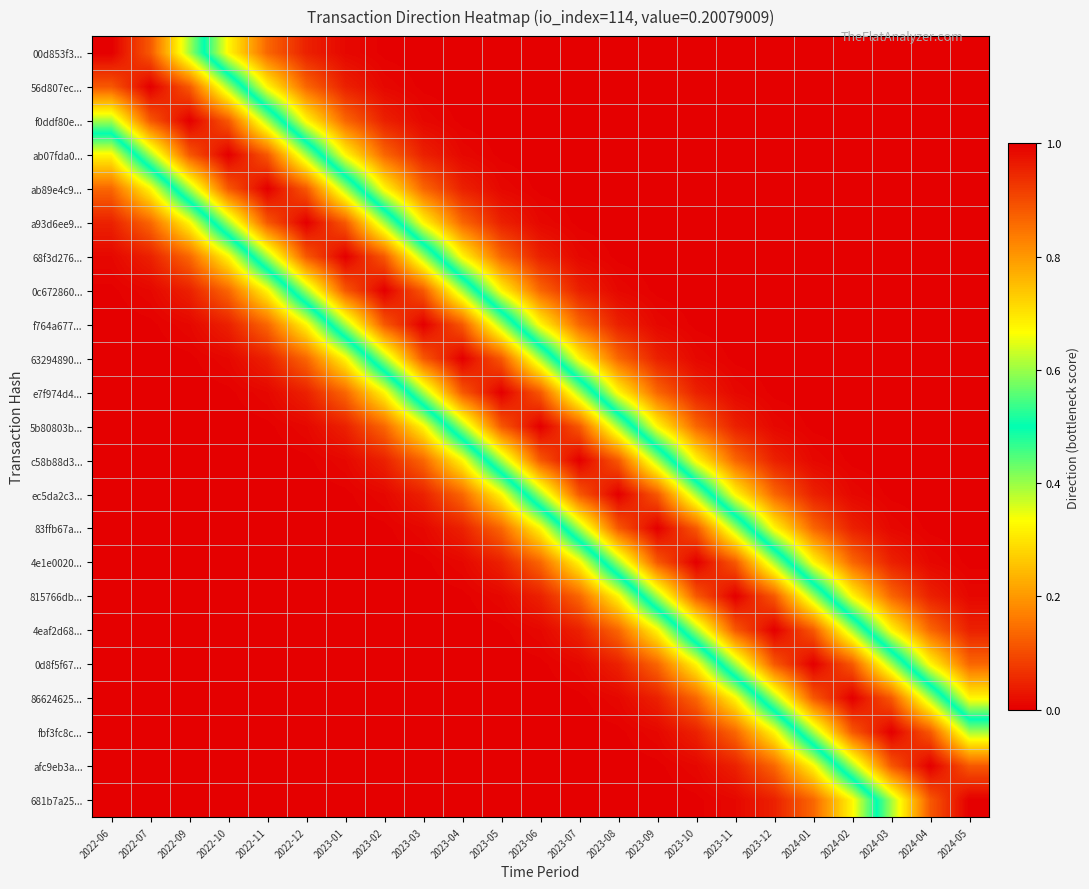

Rank the series at 2023-07 from highest to lowest value.

c58b88d3..., 5b80803b..., ec5da2c3..., e7f974d4..., 83ffb67a..., 63294890..., 4e1e0020..., f764a677..., 815766db..., 0c672860..., 4eaf2d68..., 68f3d276..., 0d8f5f67..., a93d6ee9..., 86624625..., ab89e4c9..., fbf3fc8c..., ab07fda0..., afc9eb3a..., f0ddf80e..., 681b7a25..., 56d807ec..., 00d853f3...